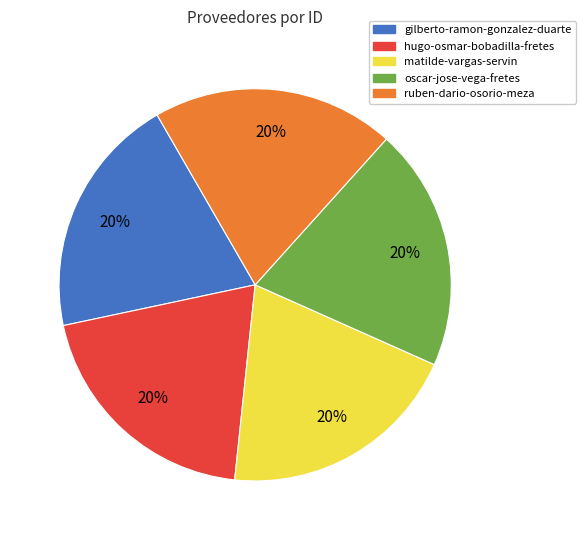

What percentage is the oscar-jose-vega-fretes slice, to the nearest percent?

20%